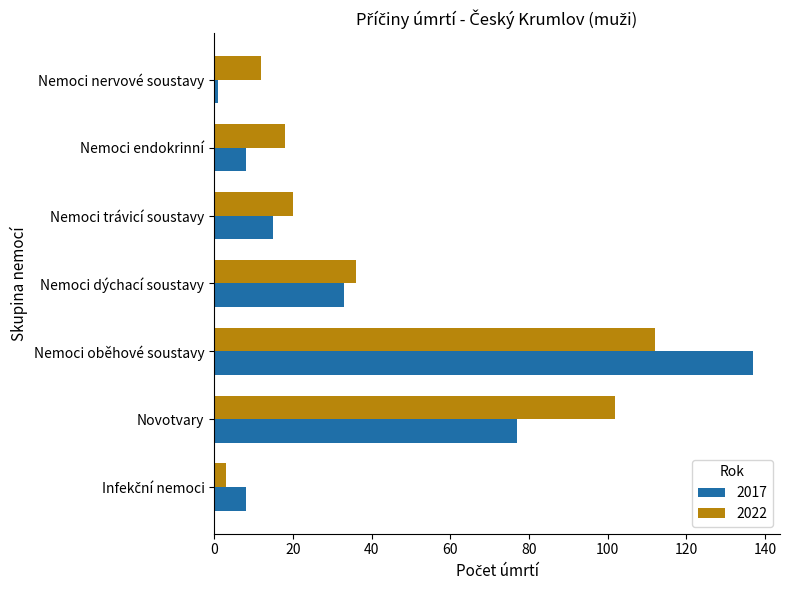

Is it true that 2017 equals 1 at Nemoci nervové soustavy?

True